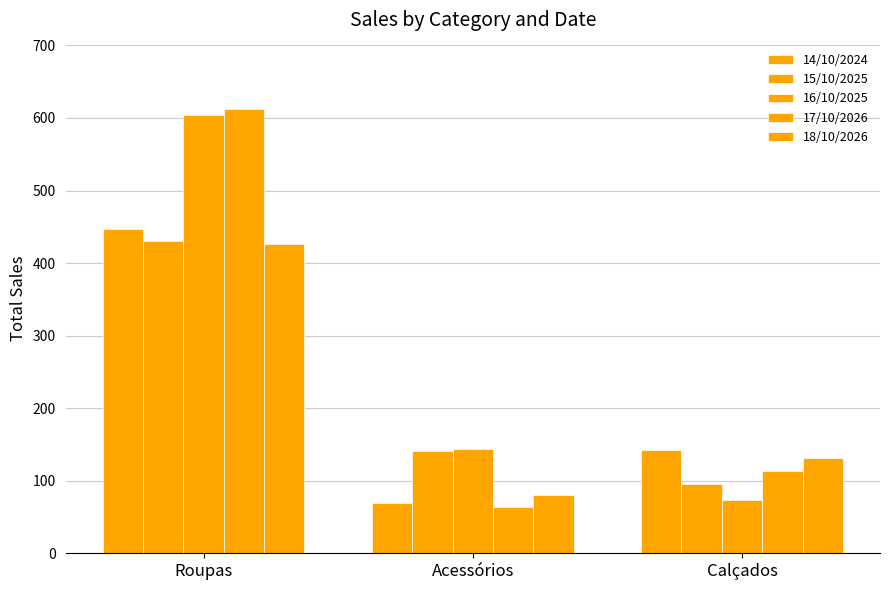

How many distinct data groups are displayed?

5